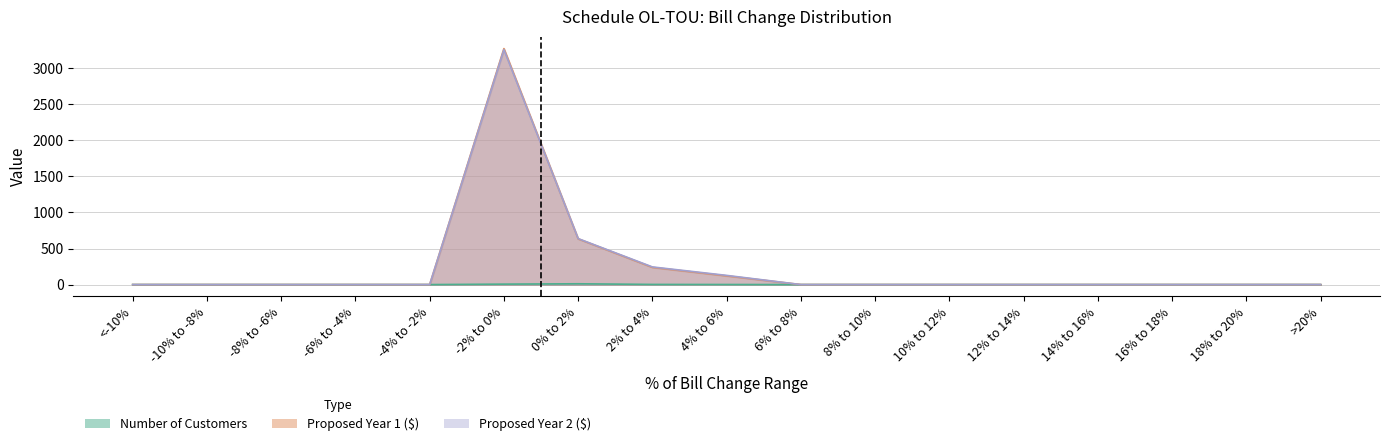

At how many categories does at least one series exceed 1628?

1